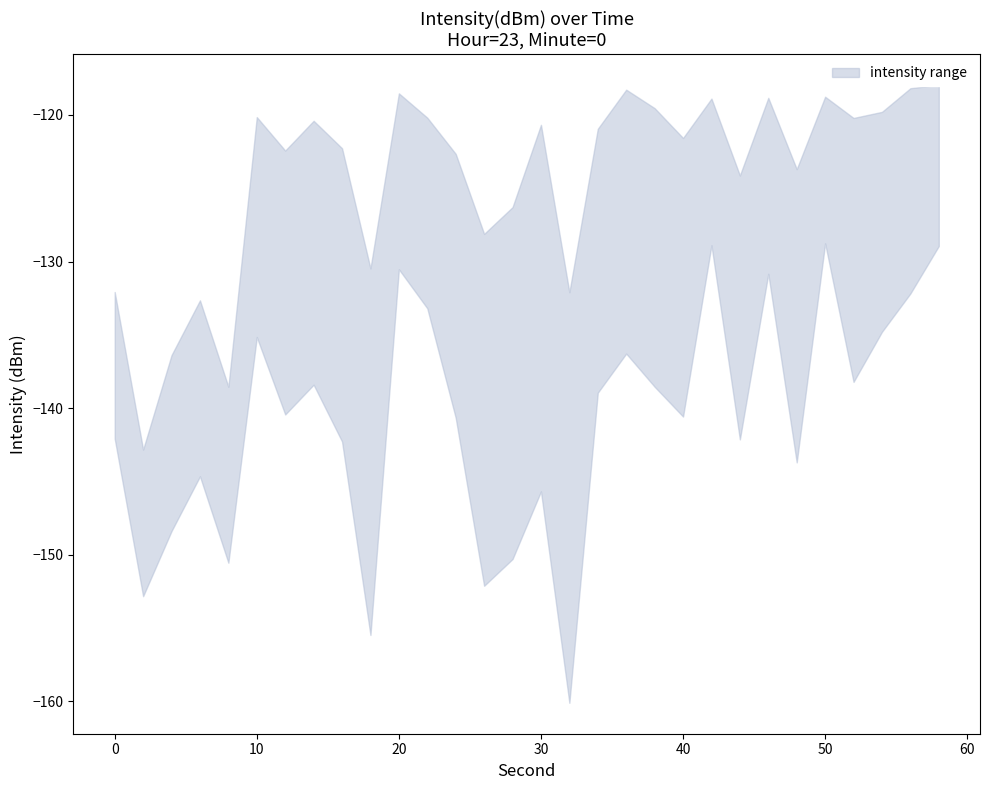

Reading left to right, list all the values displayed in this chart.

upper: -132.1	-142.8	-136.4	-132.6	-138.5	-120.1	-122.4	-120.4	-122.3	-130.5	-118.5	-120.2	-122.7	-128.1	-126.3	-120.7	-132.1	-120.9	-118.3	-119.5	-121.6	-118.9	-124.1	-118.8	-123.7	-118.8	-120.2	-119.8	-118.2	-117.9
lower: -142.1	-152.8	-148.4	-144.6	-150.5	-135.1	-140.4	-138.4	-142.3	-155.5	-130.5	-133.2	-140.7	-152.1	-150.3	-145.7	-160.1	-138.9	-136.3	-138.5	-140.6	-128.9	-142.1	-130.8	-143.7	-128.8	-138.2	-134.8	-132.2	-128.9